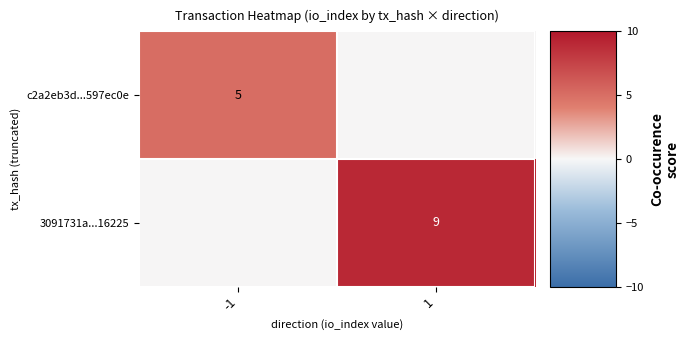

The value of 3091731a...16225 at 1 is 15. True or false?

False